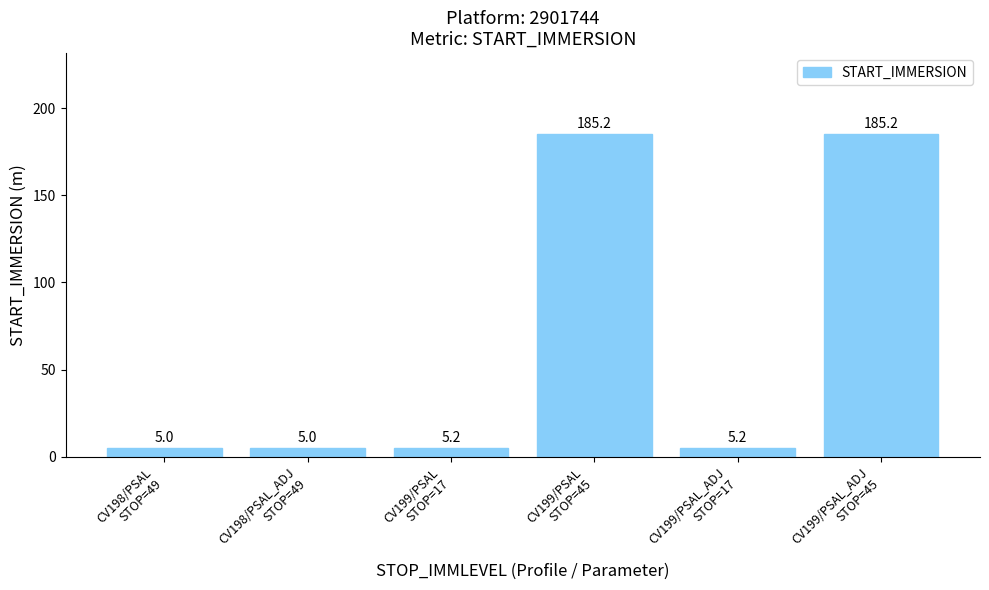

What is the sum of the values at CV199/PSAL
STOP=17 and CV199/PSAL_ADJ
STOP=17?

10.4